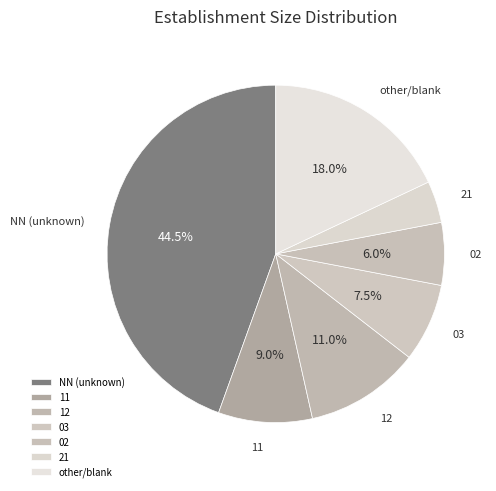

Which slice is the largest?

NN (unknown)